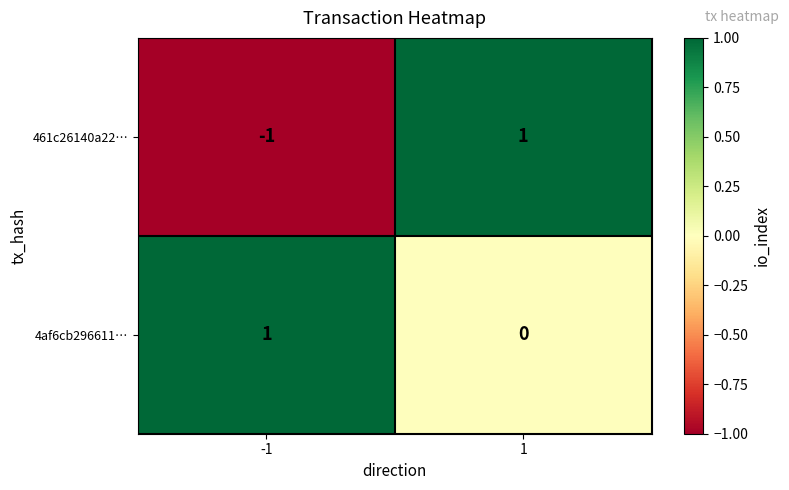

At -1, list the series in order from smallest to largest.

461c26140a22…, 4af6cb296611…